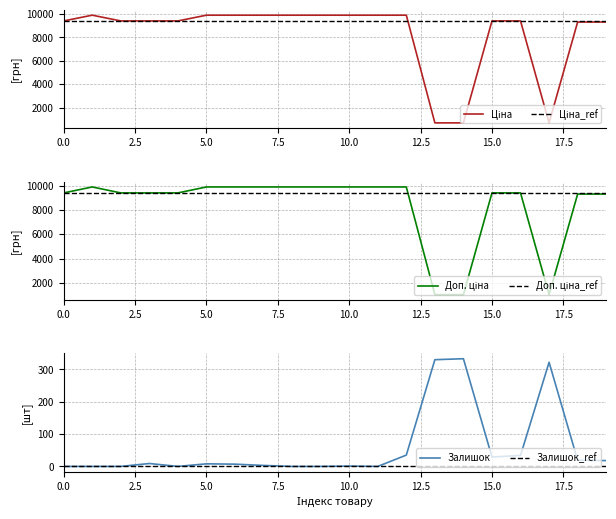

True or false: Залишок_ref and Ціна_ref cross at least once.

False